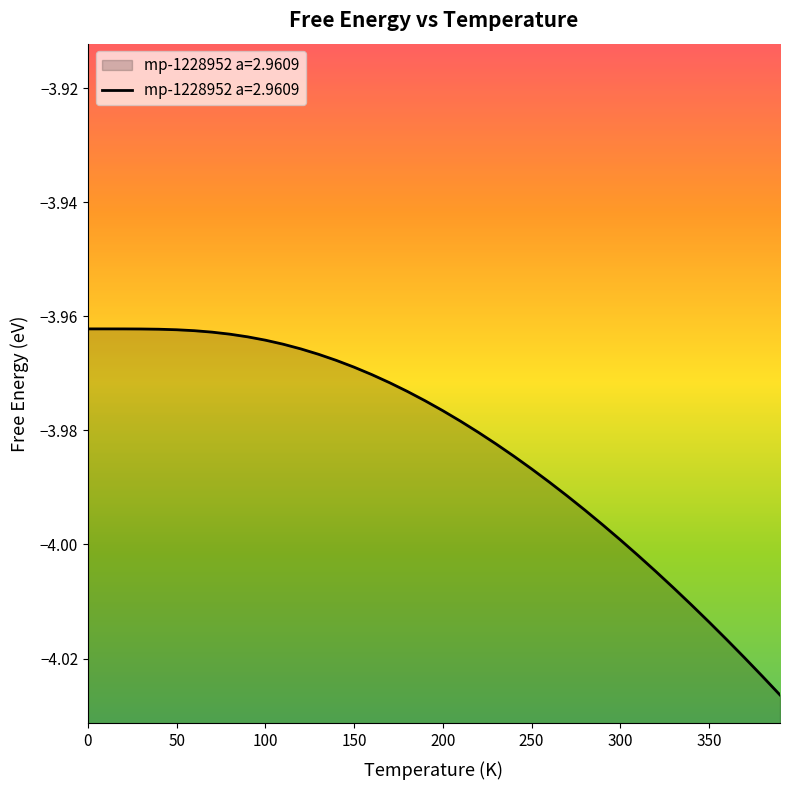

What is the approximate value at 90.0?

-4.0